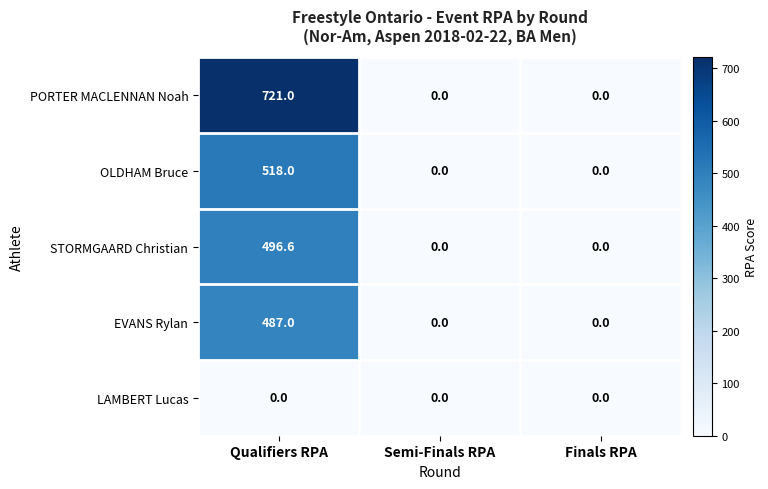

Which series has the largest total across all categories?

PORTER MACLENNAN Noah